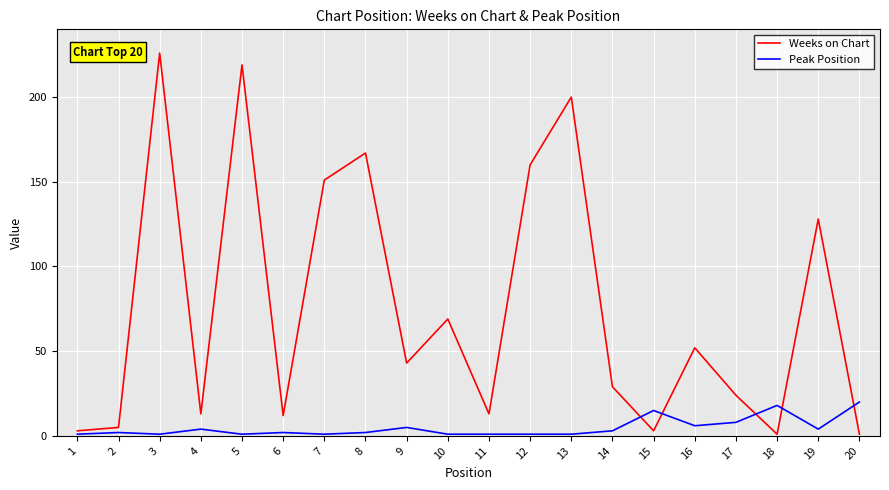

True or false: Peak Position and Weeks on Chart cross at least once.

True